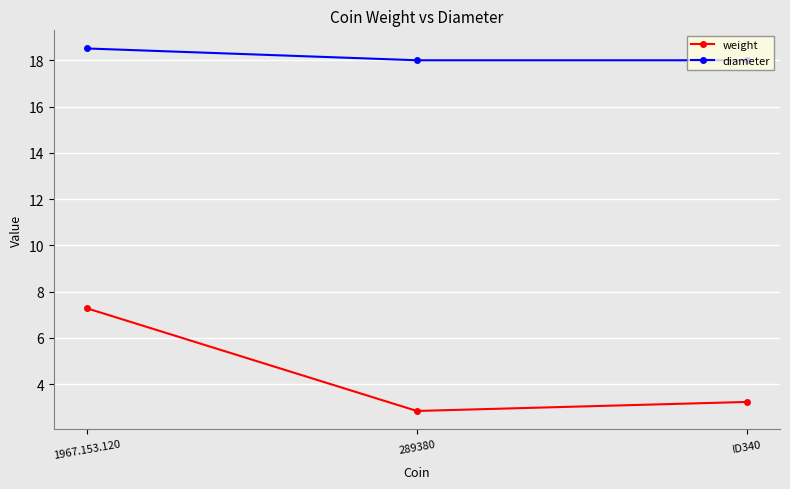

What is the label of the 1st point from the left?

1967.153.120